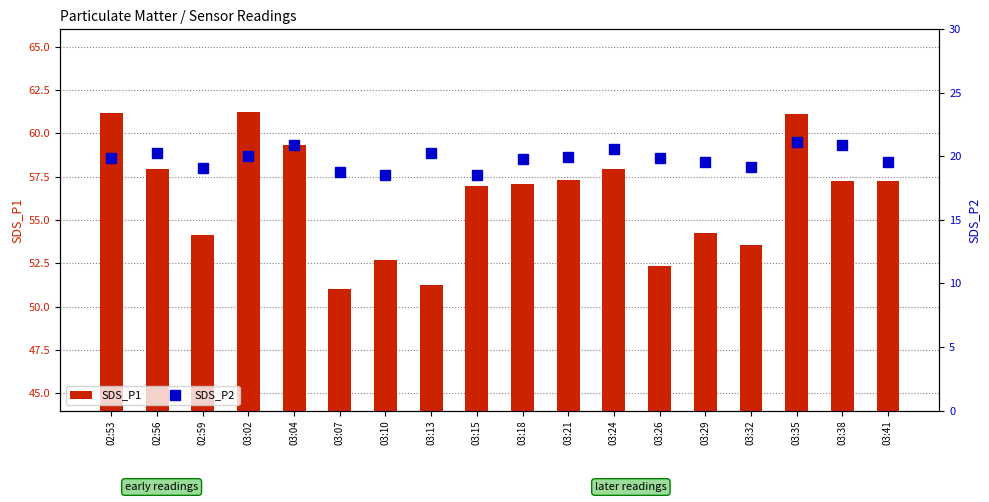

What is the difference between the SDS_P1 values at 03:18 and 02:53?

4.0